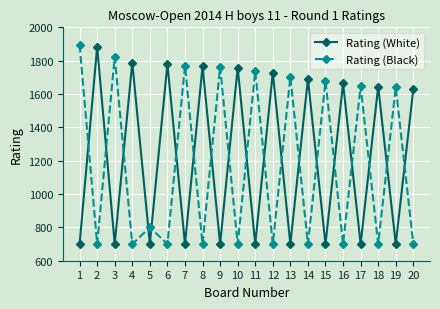

True or false: Rating (White) and Rating (Black) intersect in this chart.

True